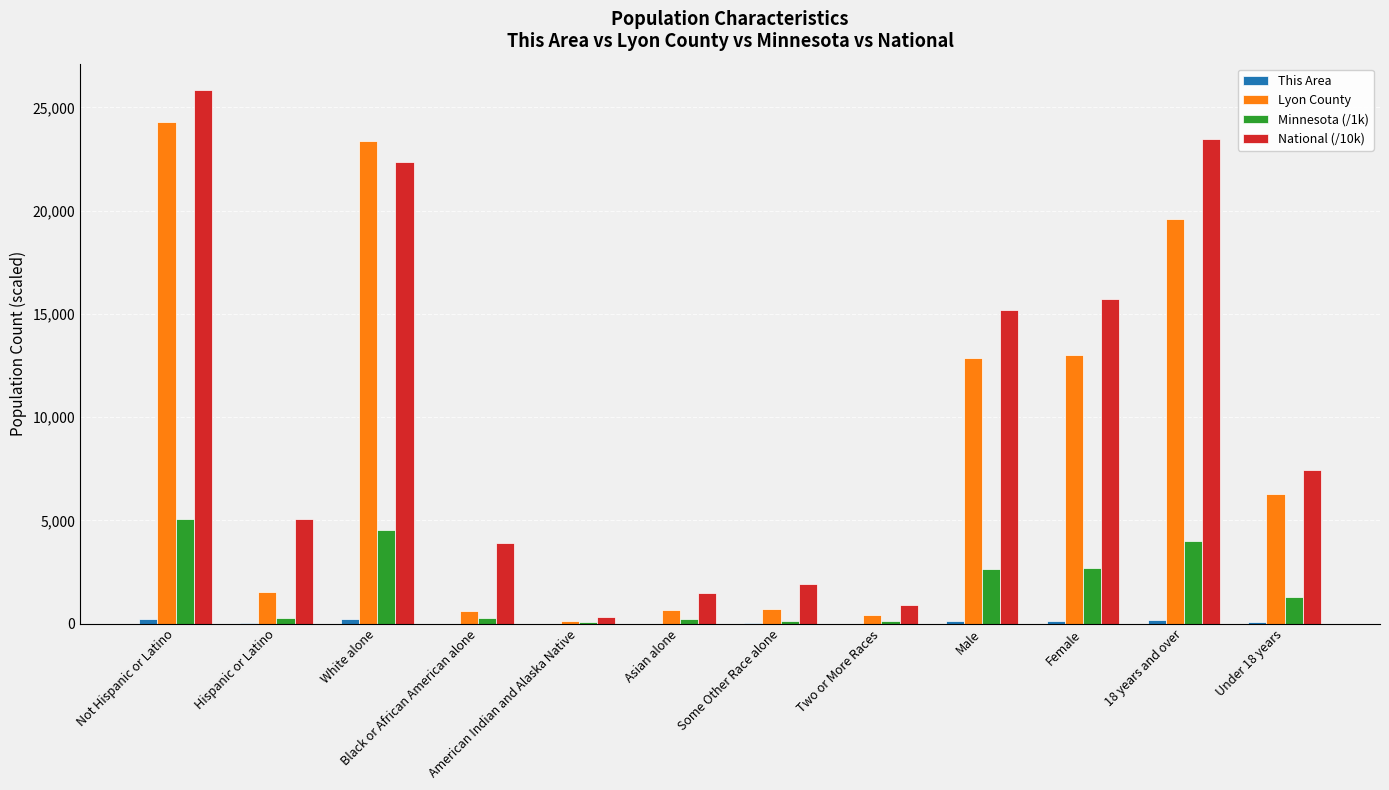

At which category does the chart reach its peak across all series?

Not Hispanic or Latino